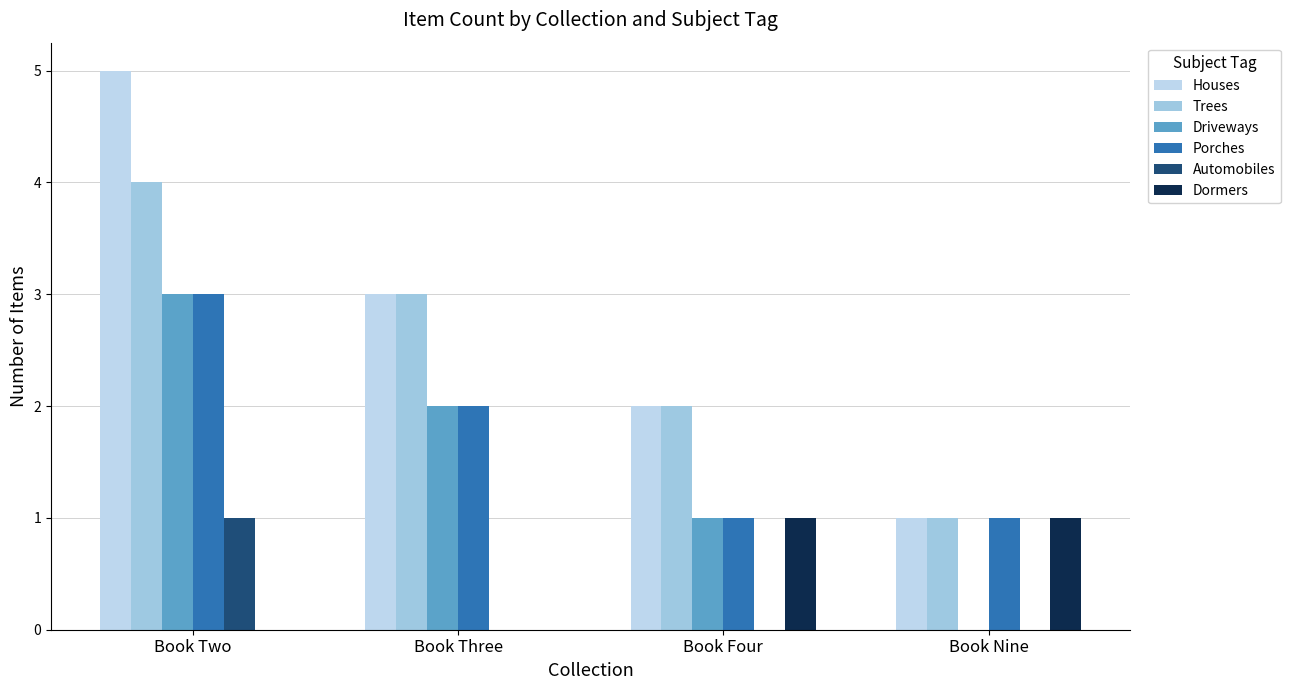

What is the sum of the Automobiles values at Book Nine and Book Two?

1